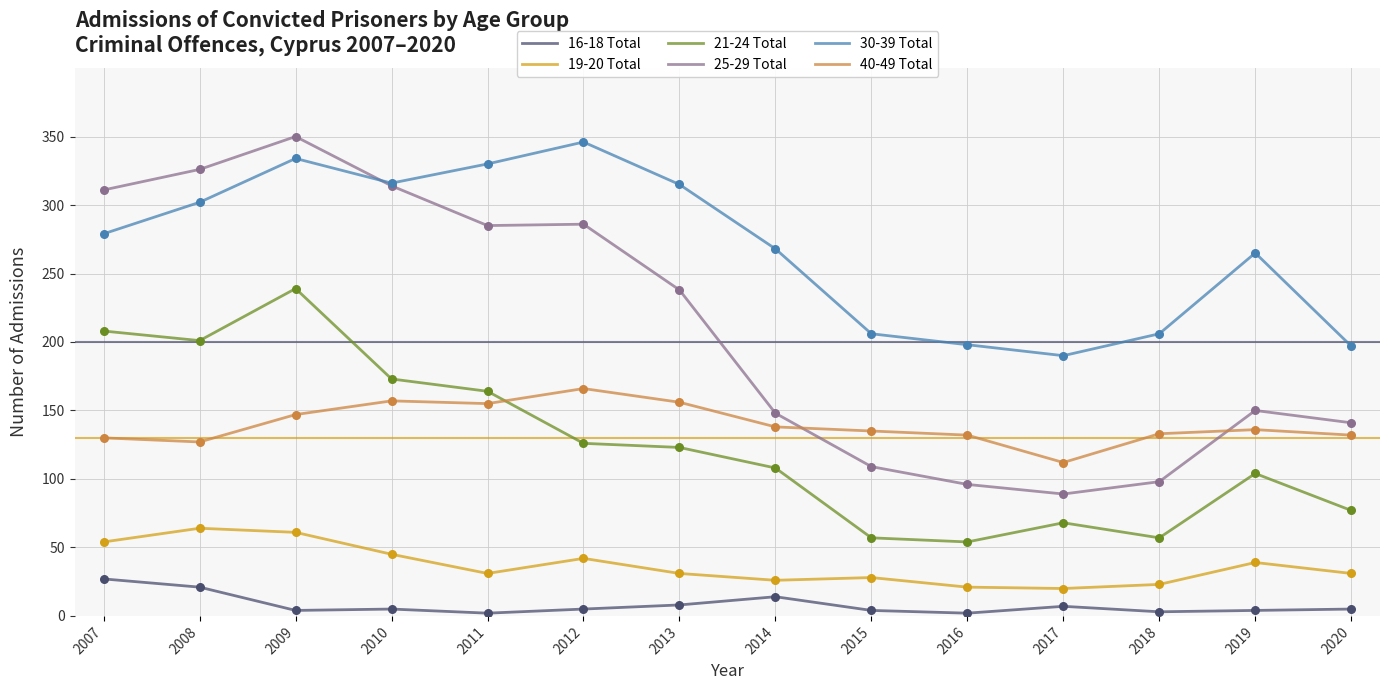

Is the value of 19-20 Total at 2009 greater than the value of 30-39 Total at 2010?

No